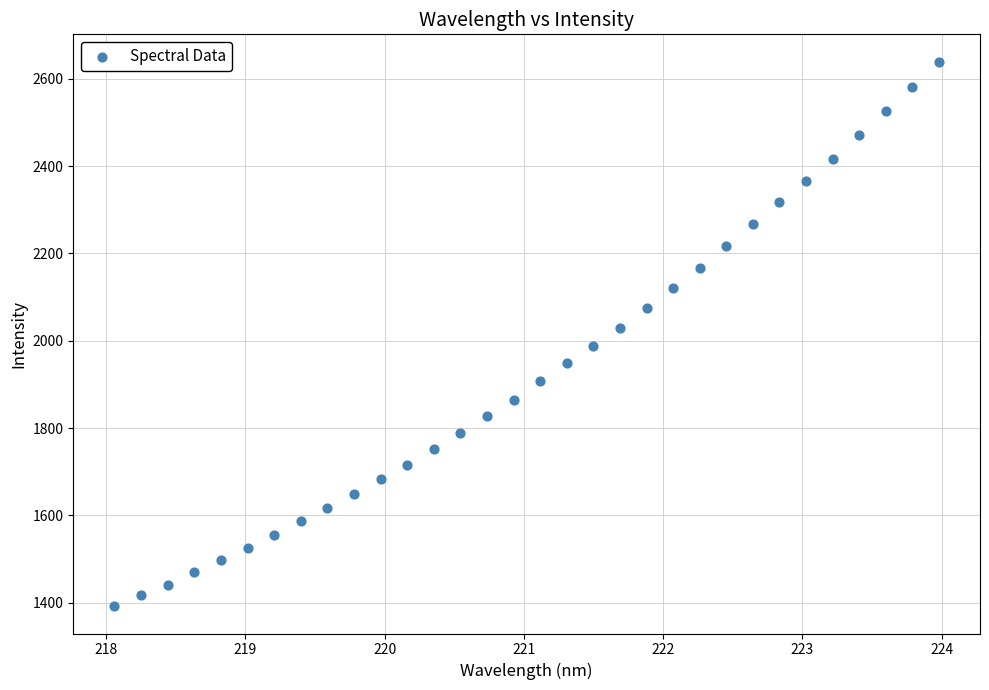

What is the range of X values (max minus min)?

5.9